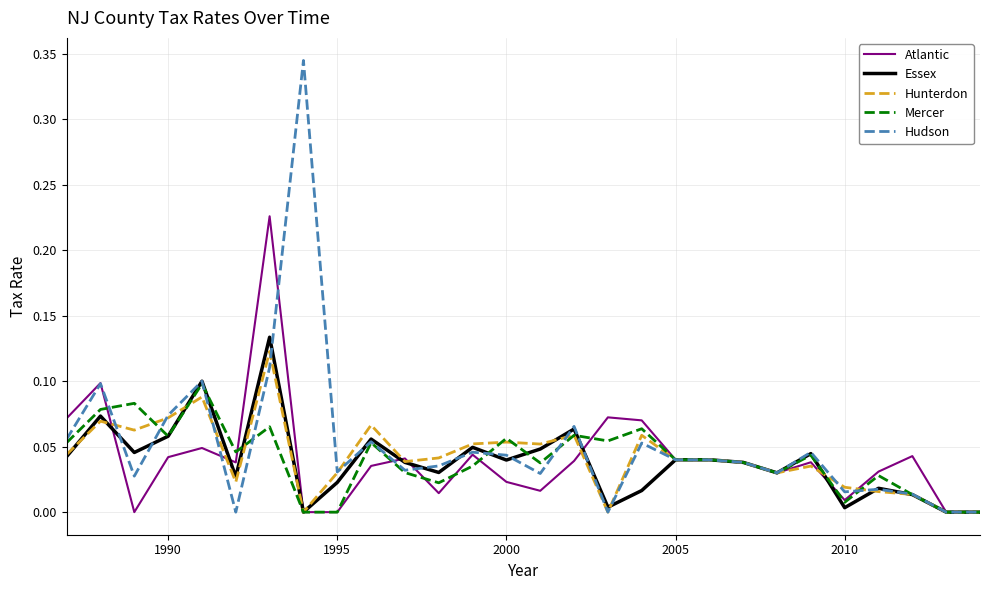

Which series has the largest range (max minus min)?

Hudson